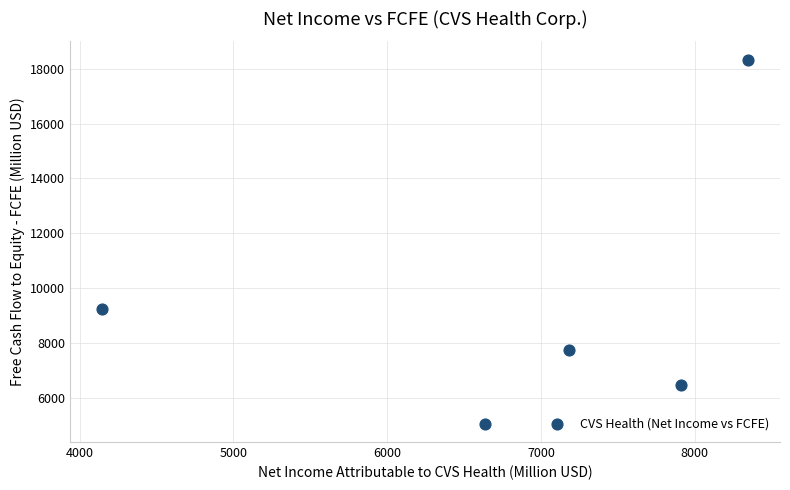

What is the range of Y values (max minus min)?

13256